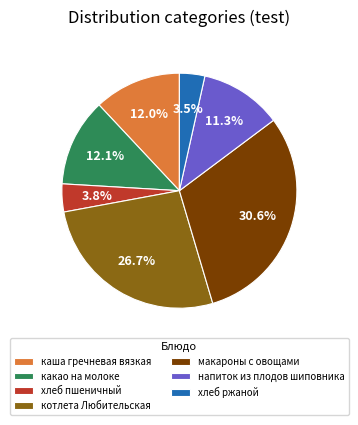

True or false: каша гречневая вязкая accounts for 12% of the total.

True